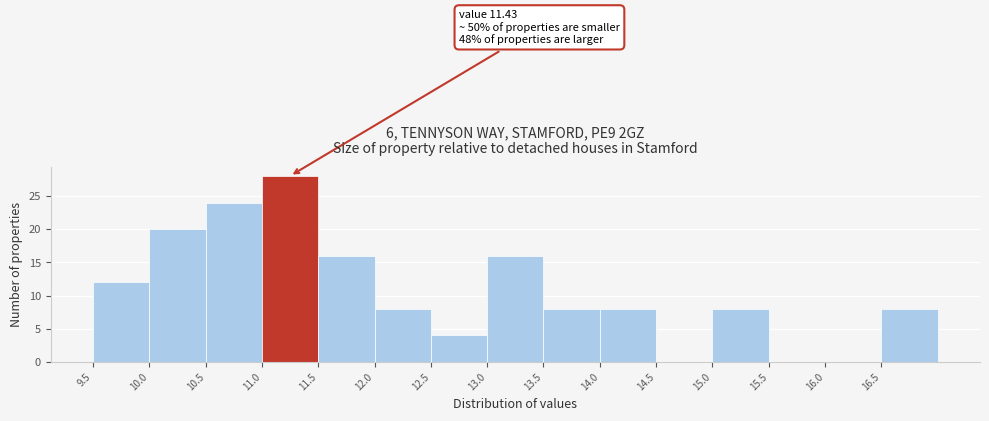

Which range on the x-axis has the tallest bar?

11.0 to 11.5